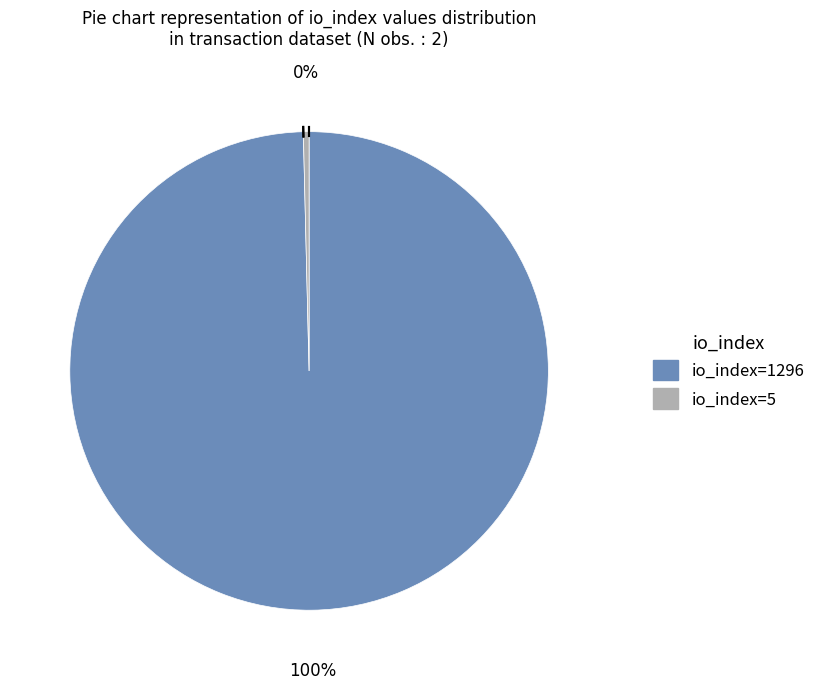

Do io_index=5 and io_index=1296 together represent more than half of the pie?

Yes